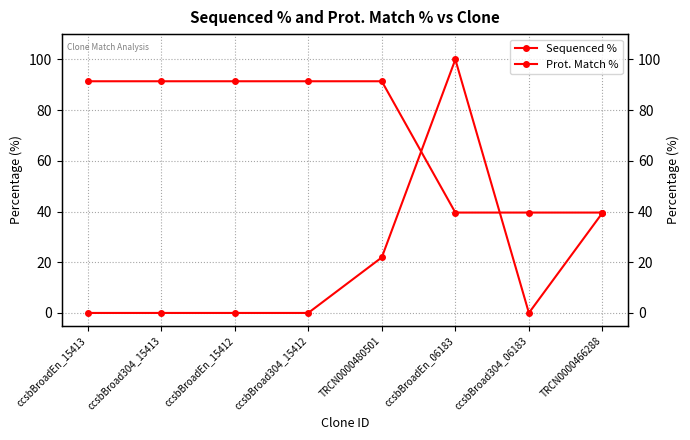

What is the label of the 5th point from the left?

TRCN0000480501